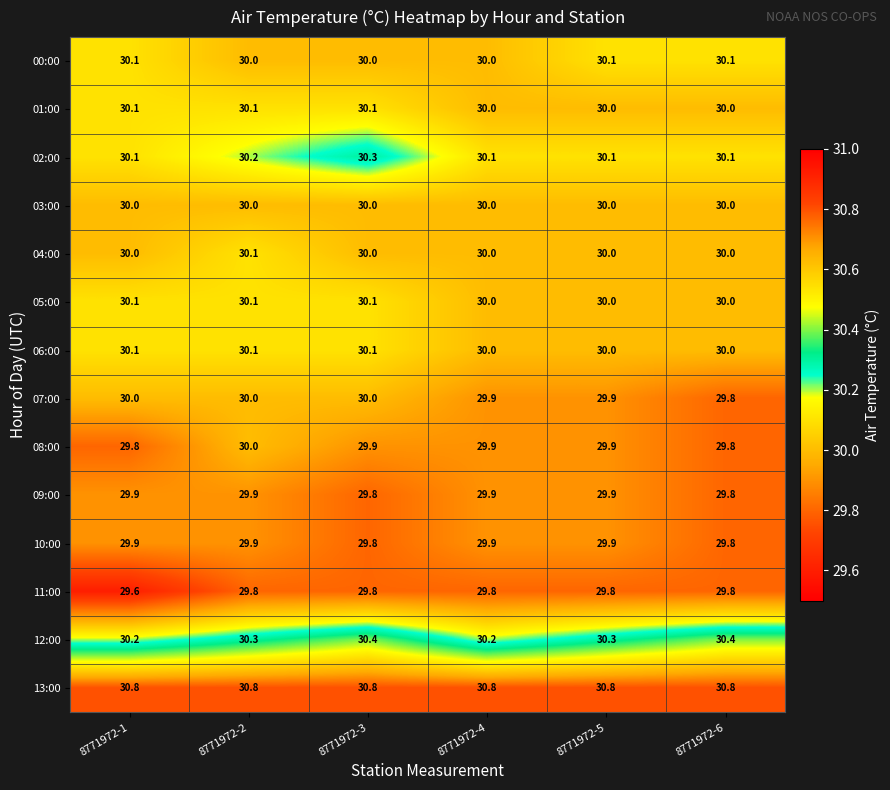

How many categories are shown in the chart?

6